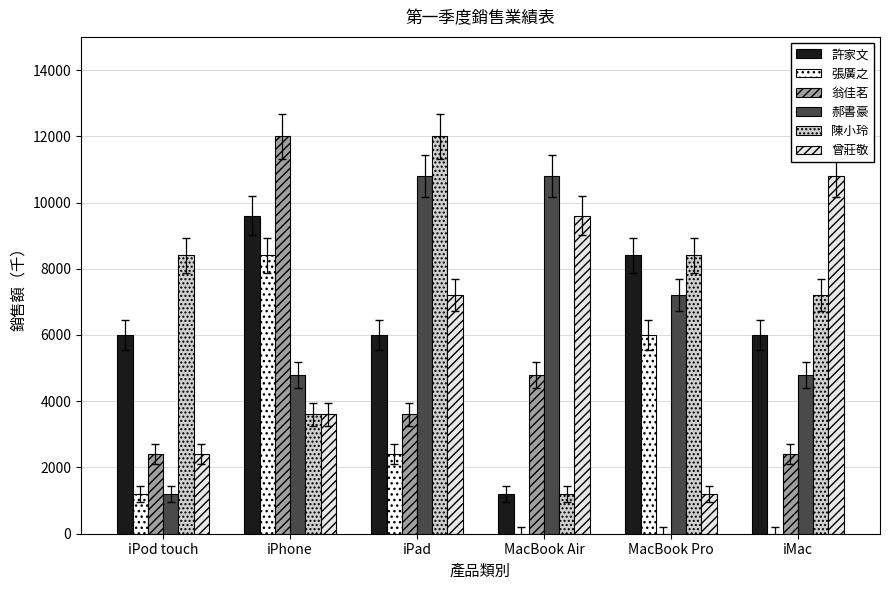

The value of 張廣之 at iMac is -4070. True or false?

False